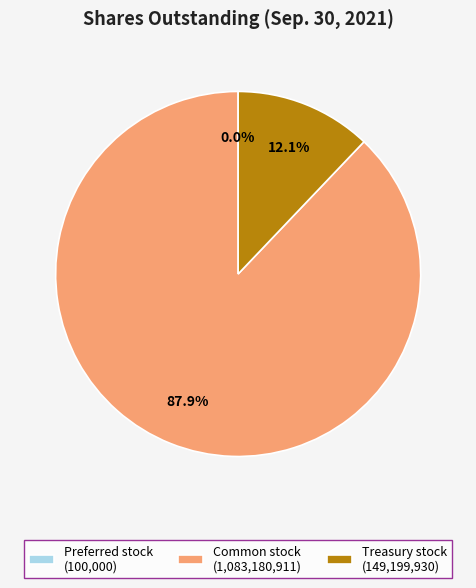

Is the sum of Common stock (1,083,180,911) and Treasury stock (149,199,930) greater than half?

Yes